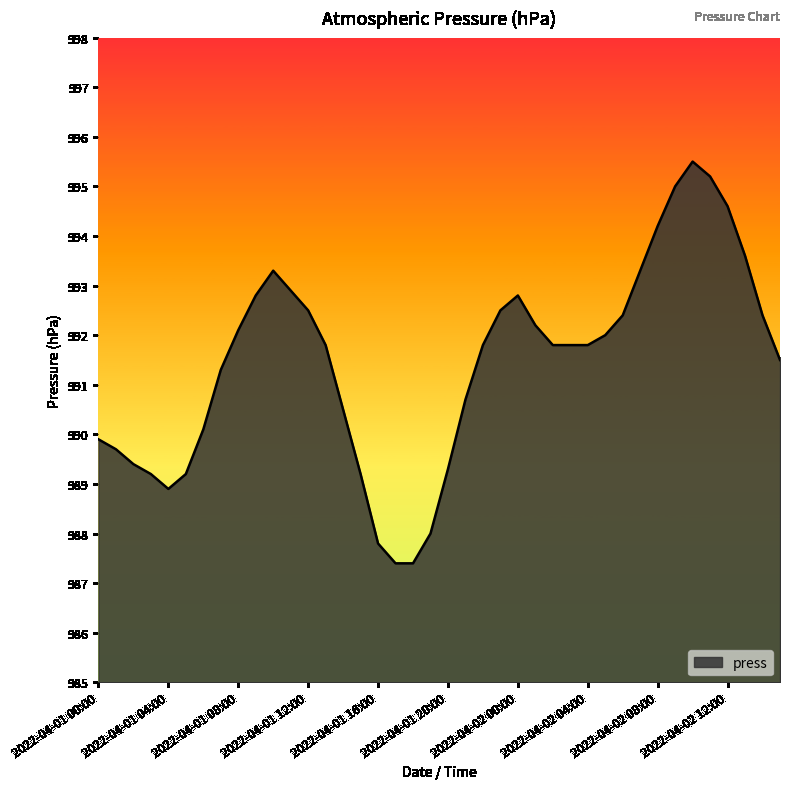

What is the greatest value displayed?

995.5